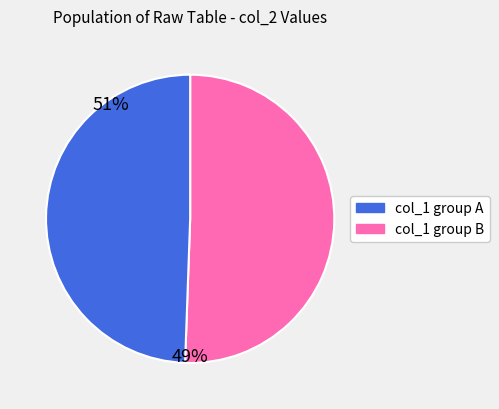

Which slice is the largest?

col_1 group A